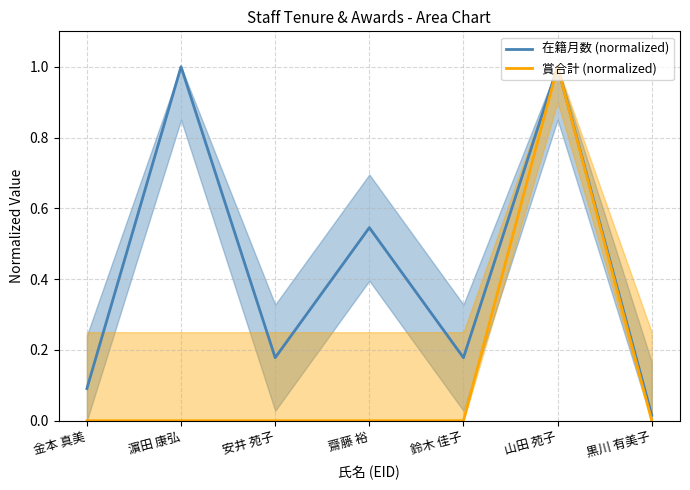

What is the spread (max minus min) of values at 金本 真美?

0.1